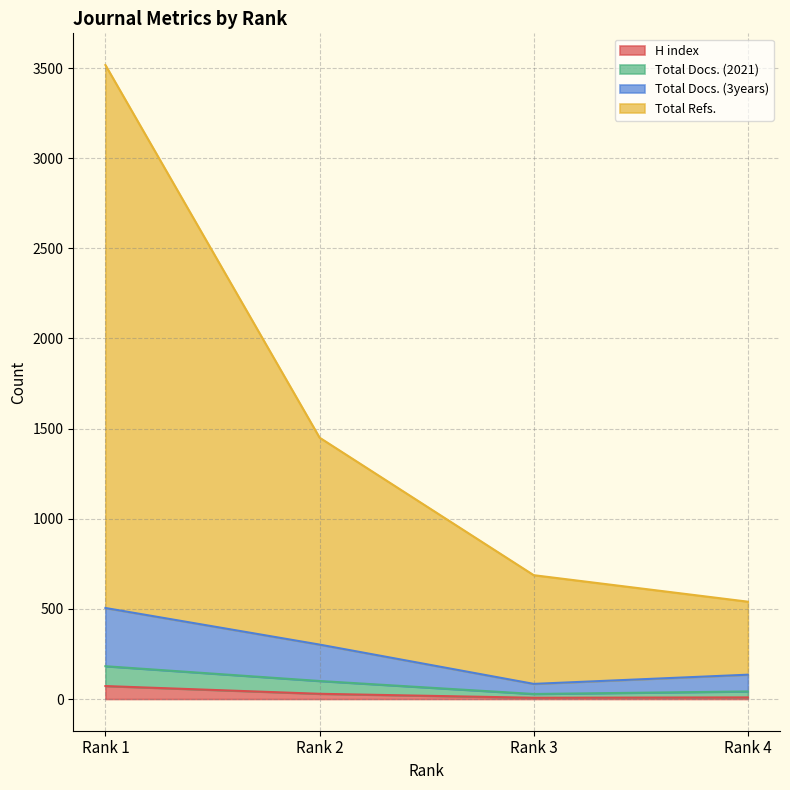

The Total Docs. (2021) series shows 47 at Rank 4. True or false?

False